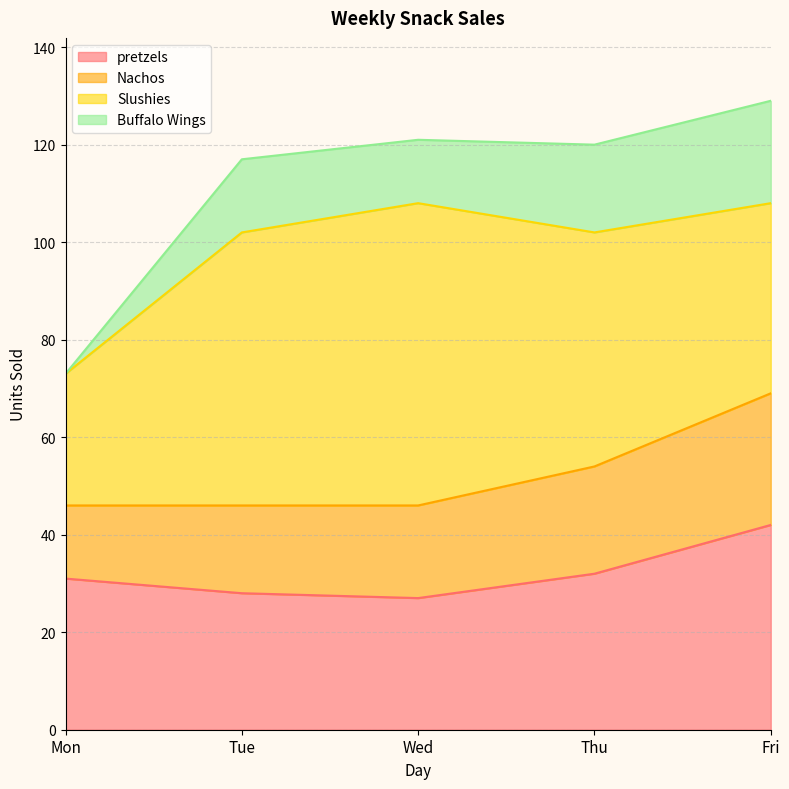

Does the chart have visible grid lines?

Yes